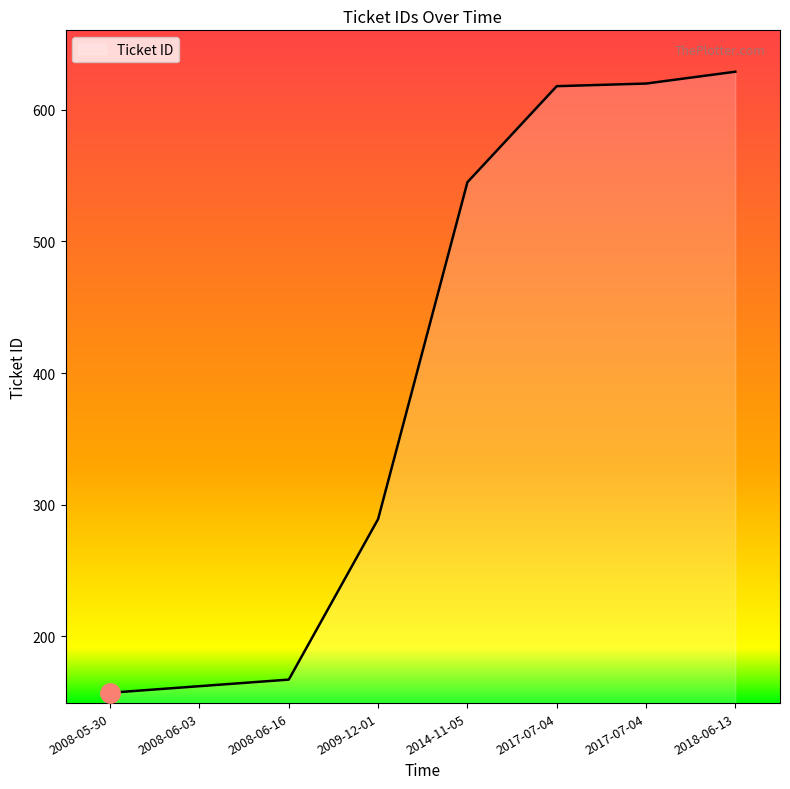

How many lines are shown in the chart?

1